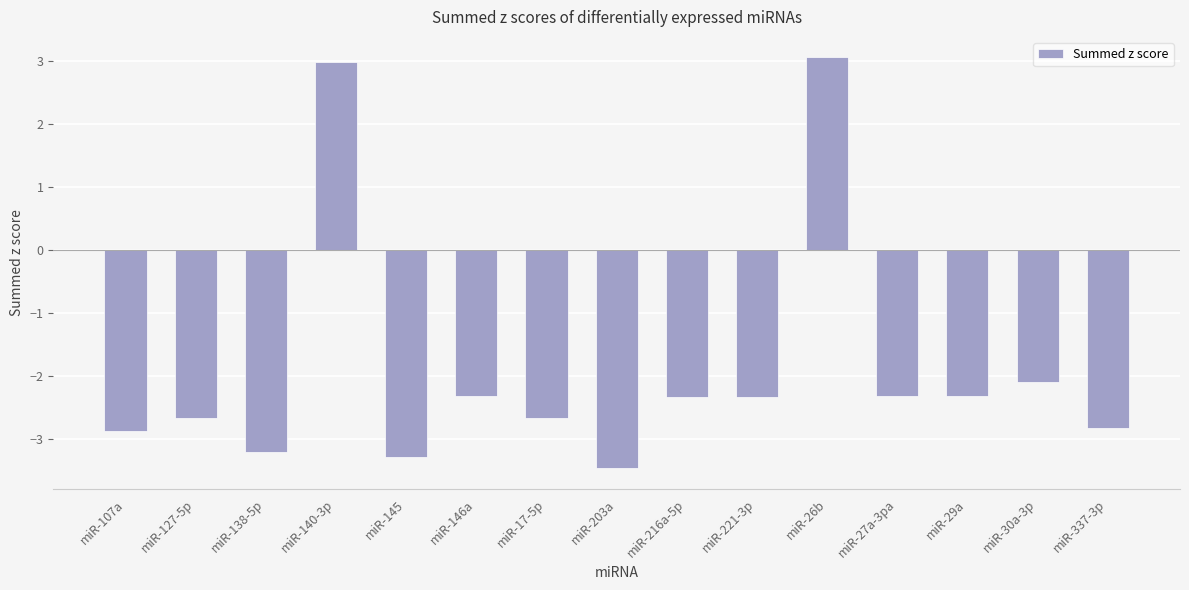

What is the average value?

-1.9